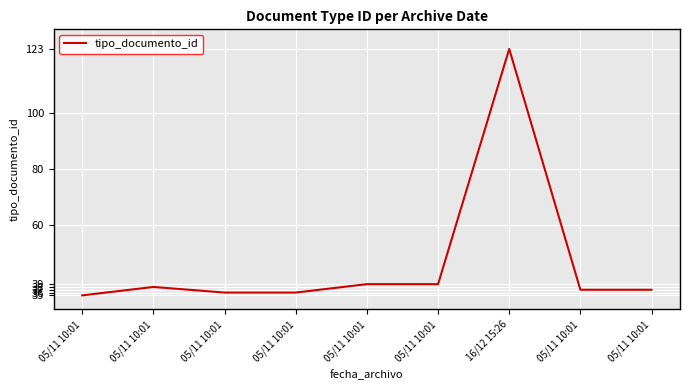

Is this an area chart (filled region under the line)?

No